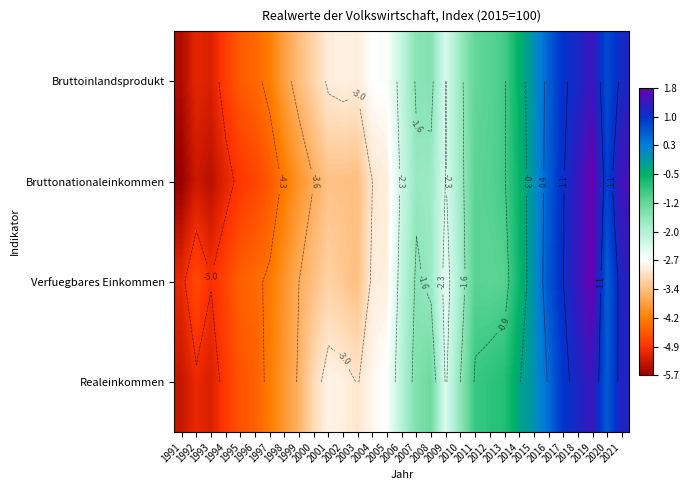

At which label does Bruttonationaleinkommen first exceed -2?

2007